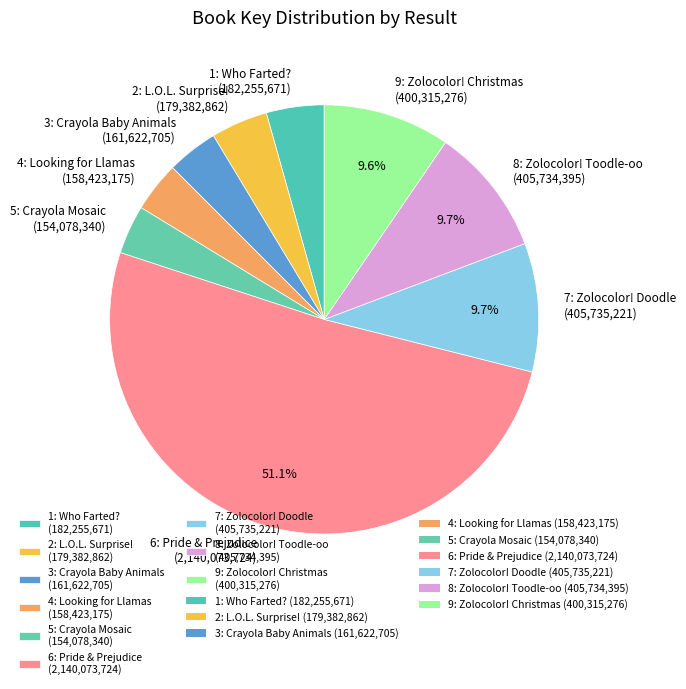

Approximately how many times larger is the value at 3: Crayola Baby Animals compared to 1: Who Farted??

0.9